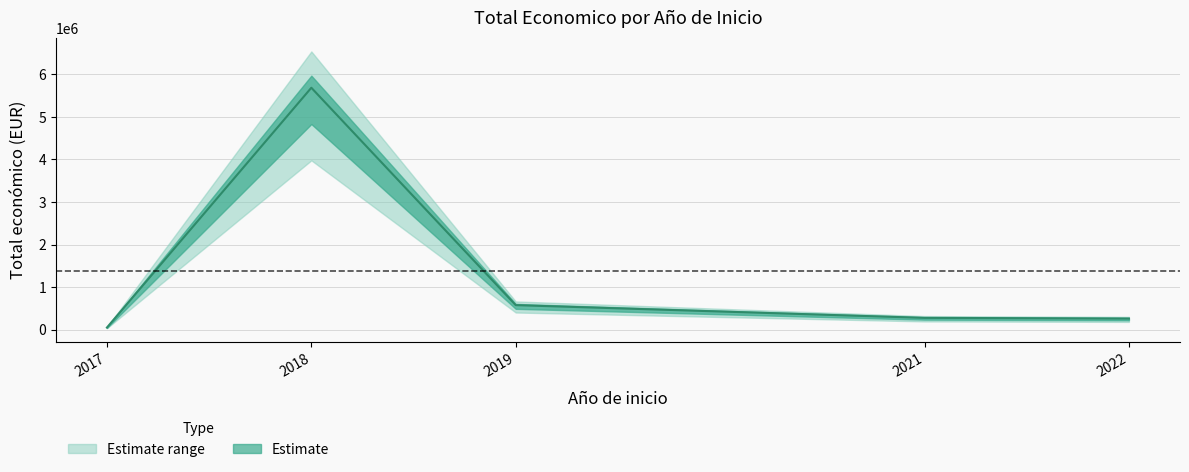

Where is the first local maximum?

2018